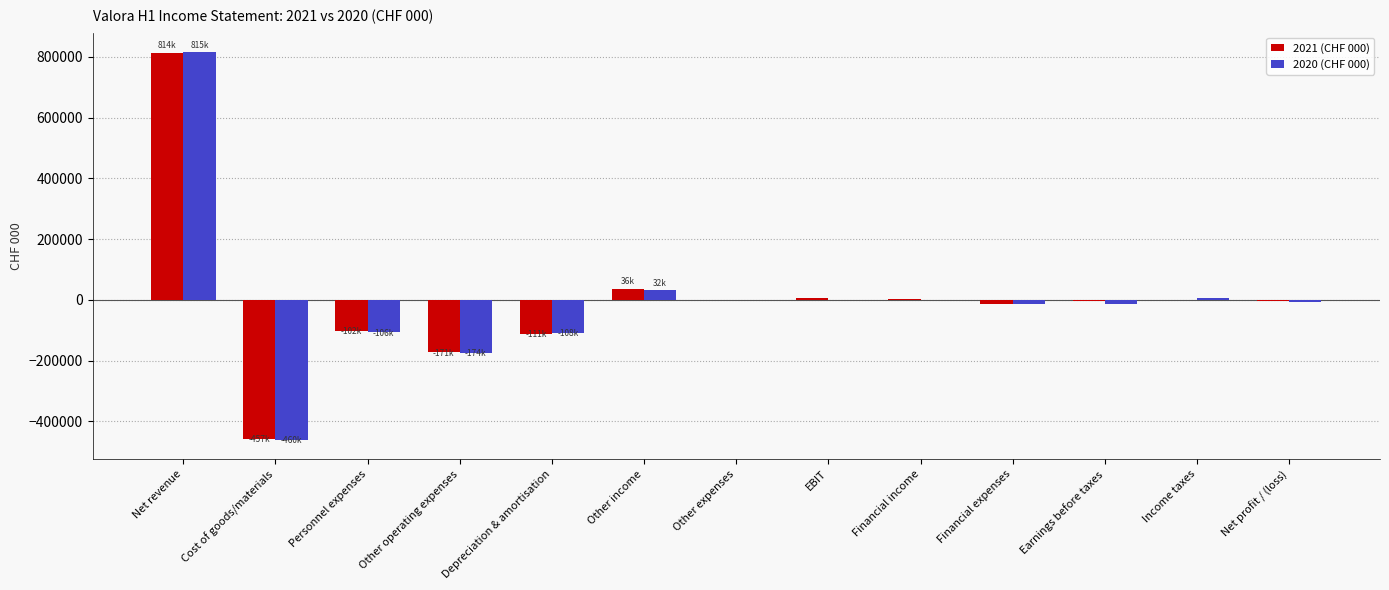

Where is 2021 (CHF 000) nearest to the value 178271?

Other income